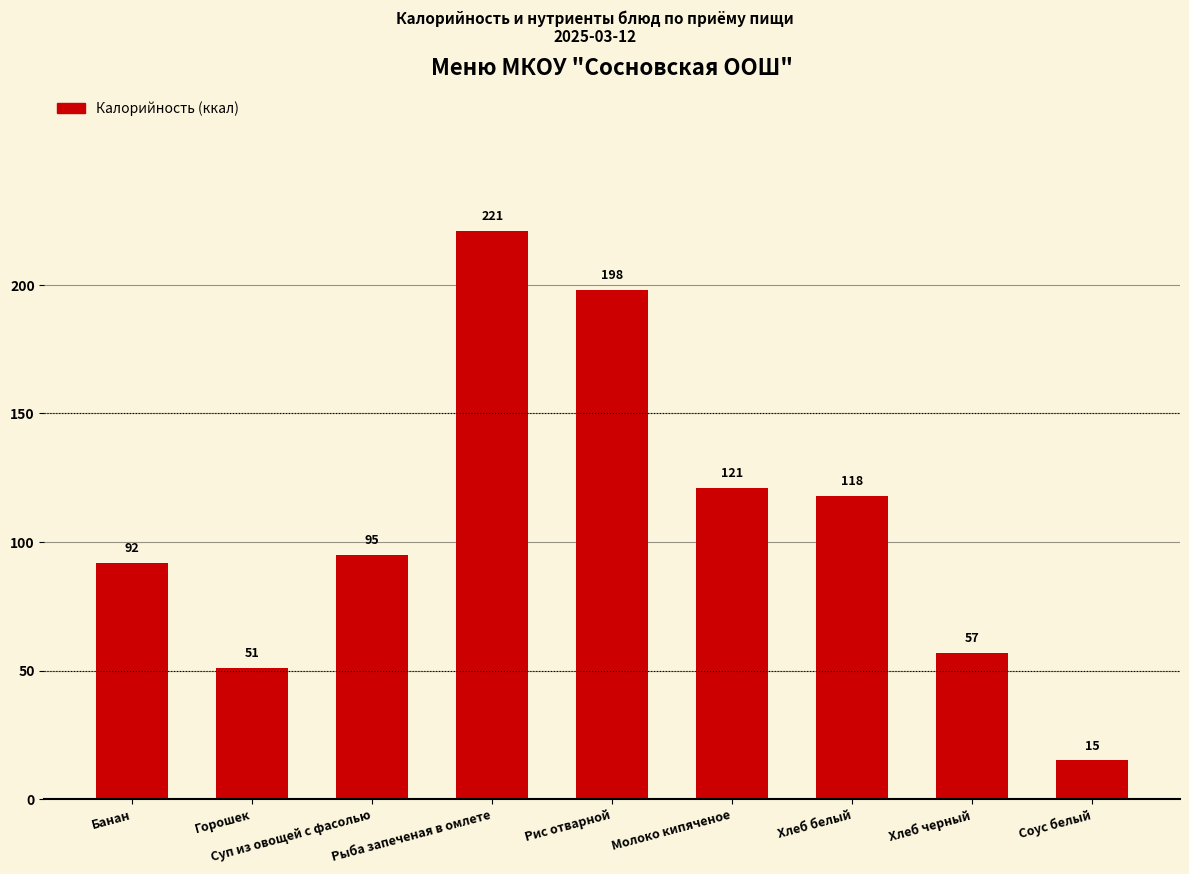

What is the ratio of the value at Горошек to the value at Хлеб белый?

0.4